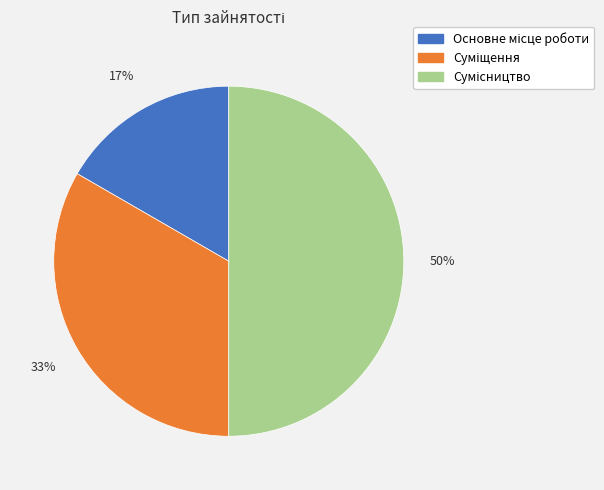

To the nearest percent, what is the difference between the largest and smallest slice percentages?

33%